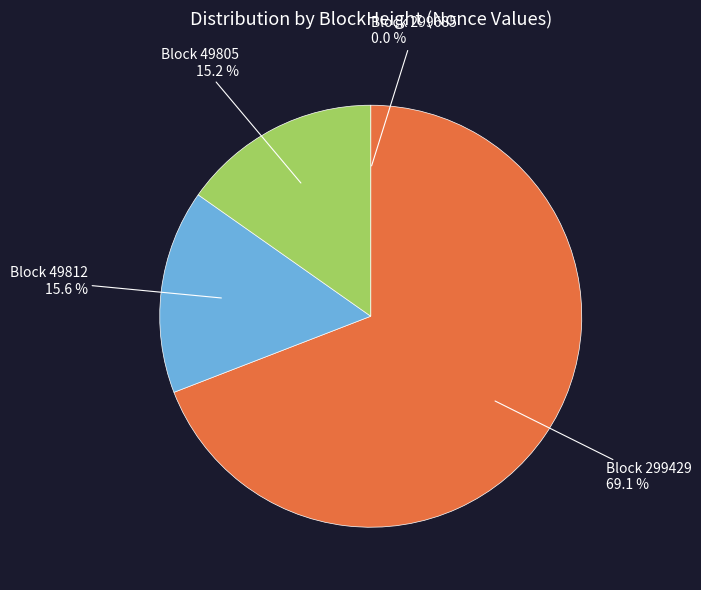

Does any single category account for the majority?

Yes